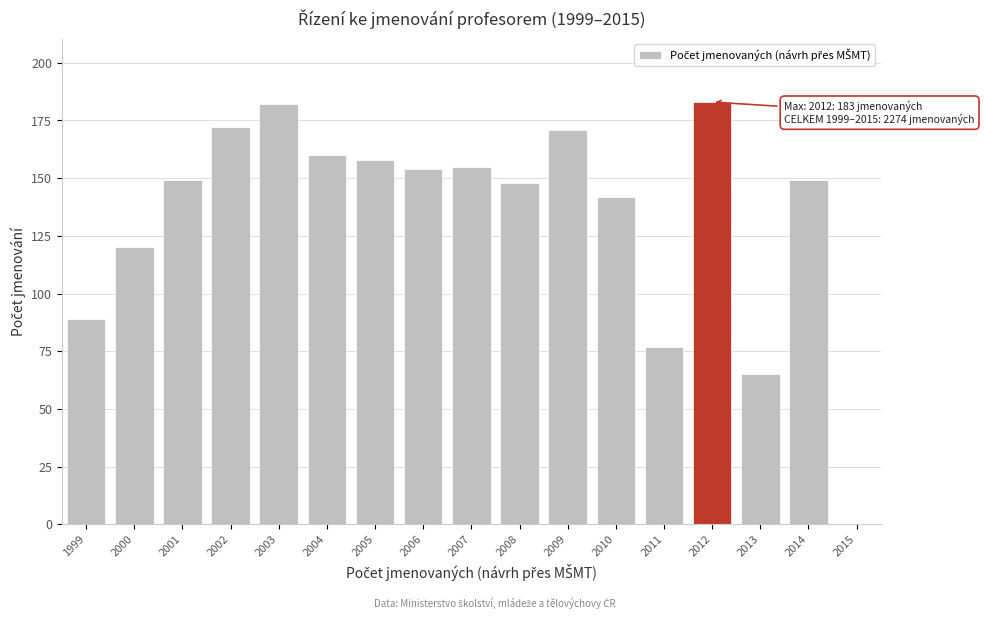

Reading right to left, transcribe all the data shown in this chart.

2015=0	2014=149	2013=65	2012=183	2011=77	2010=142	2009=171	2008=148	2007=155	2006=154	2005=158	2004=160	2003=182	2002=172	2001=149	2000=120	1999=89